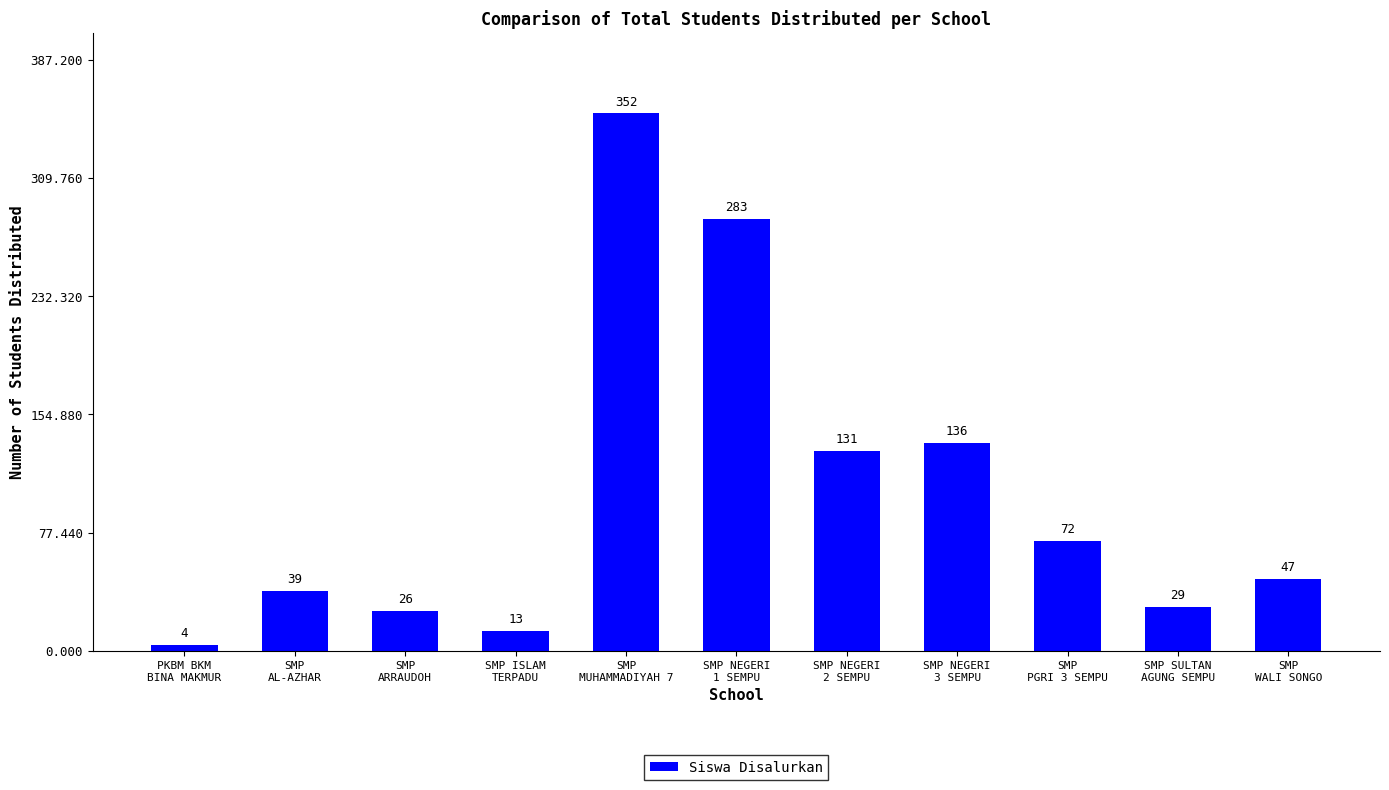

Rank the categories by value from highest to lowest.

SMP
MUHAMMADIYAH 7, SMP NEGERI
1 SEMPU, SMP NEGERI
3 SEMPU, SMP NEGERI
2 SEMPU, SMP
PGRI 3 SEMPU, SMP
WALI SONGO, SMP
AL-AZHAR, SMP SULTAN
AGUNG SEMPU, SMP
ARRAUDOH, SMP ISLAM
TERPADU, PKBM BKM
BINA MAKMUR